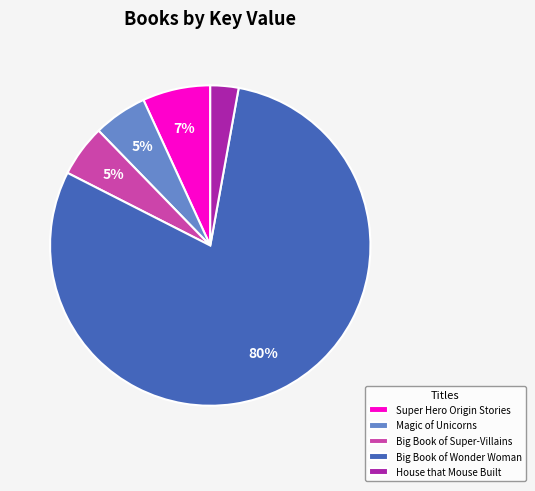

Is it true that Big Book of Super-Villains is 15% of the pie?

False